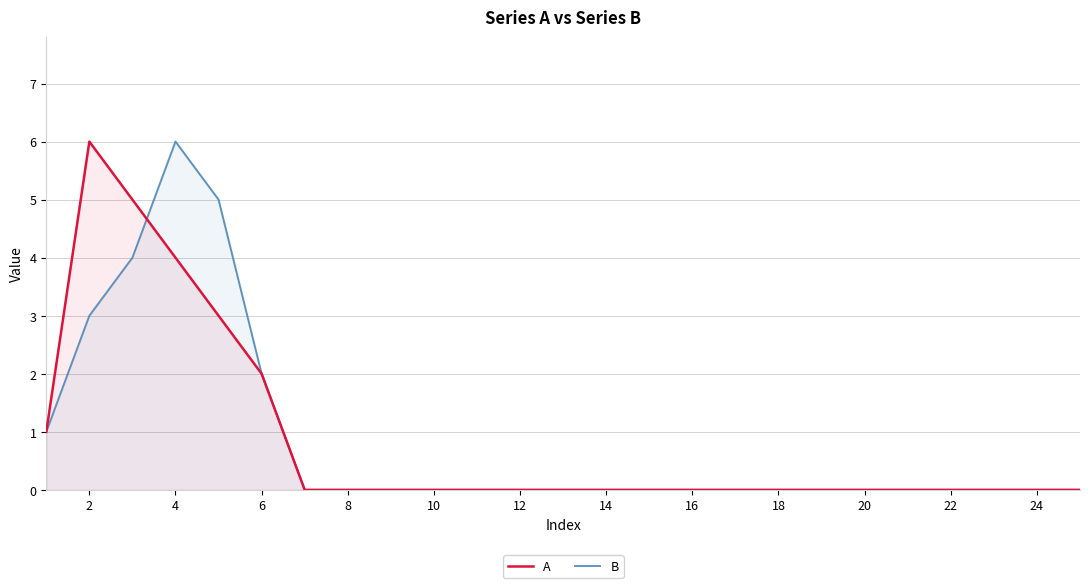

Does the chart display data point markers on the line(s)?

No